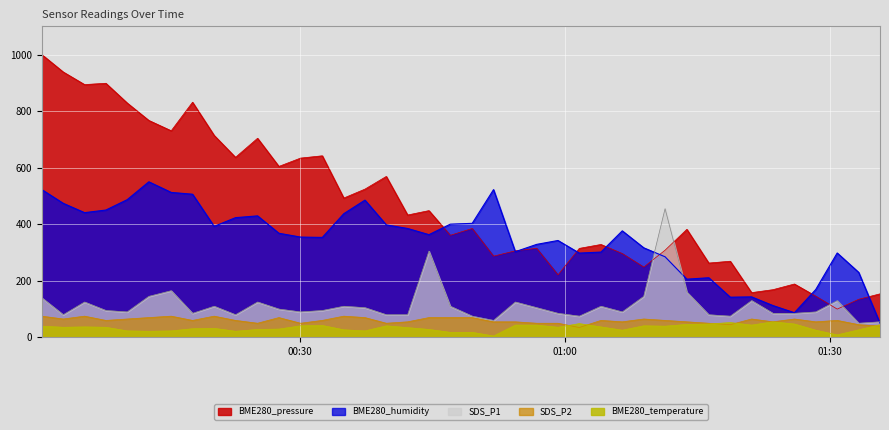

At which category does the chart reach its minimum across all series?

2020/10/20 00:51:54